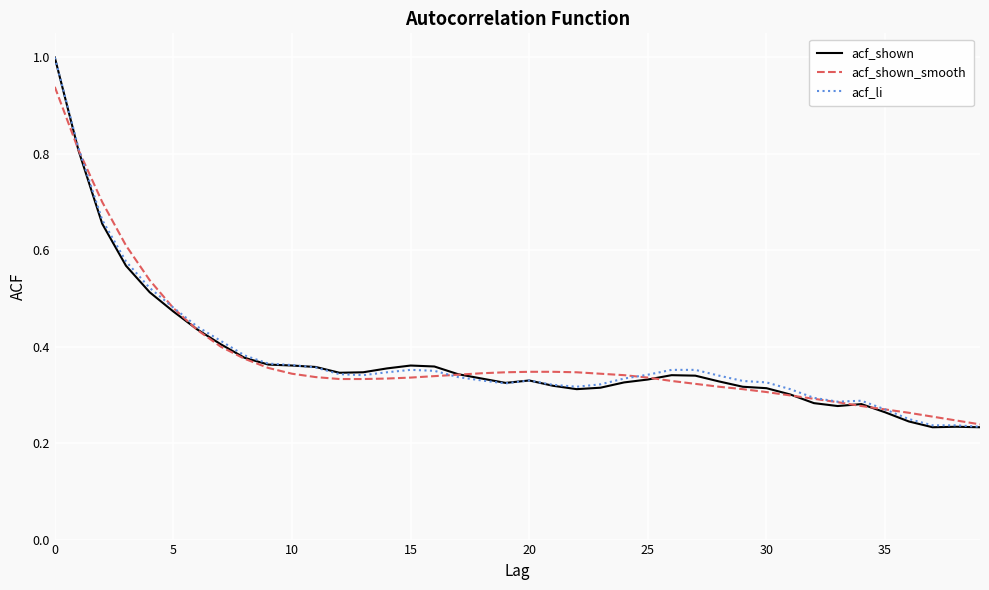

What is the maximum value shown in the chart?

1.0